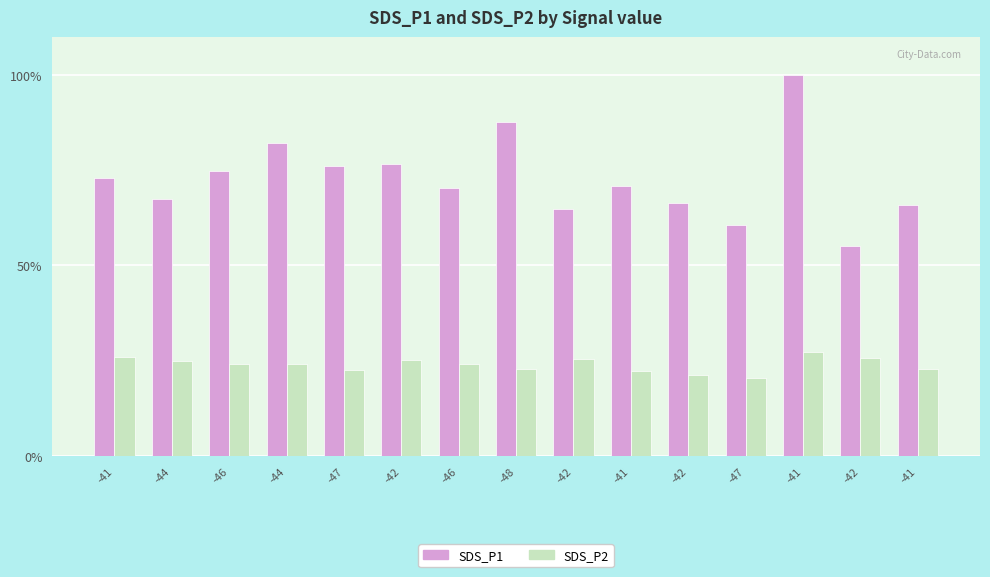

What is the label of the 10th bar from the right?

-42